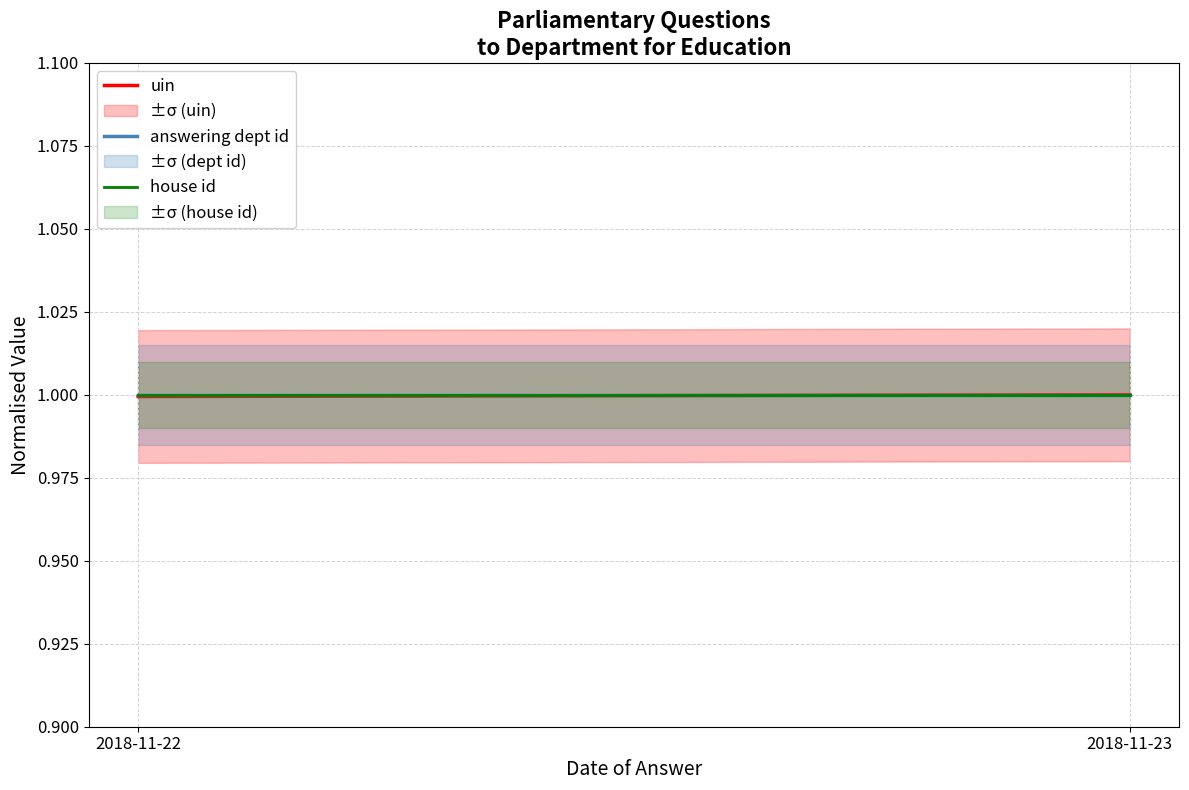

The value of house id at 2018-11-23 is 1.7. True or false?

False